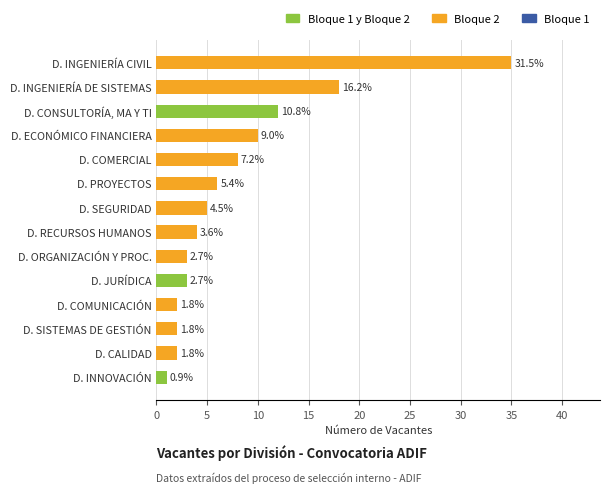

Are the bars horizontal?

Yes